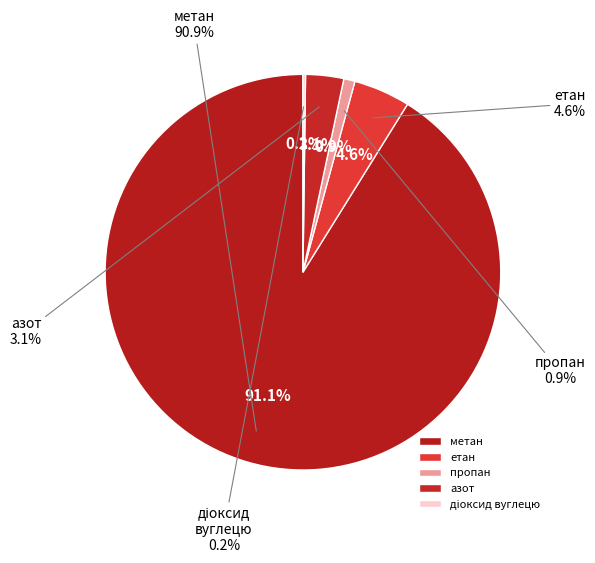

Which has a higher value, азот or етан?

етан